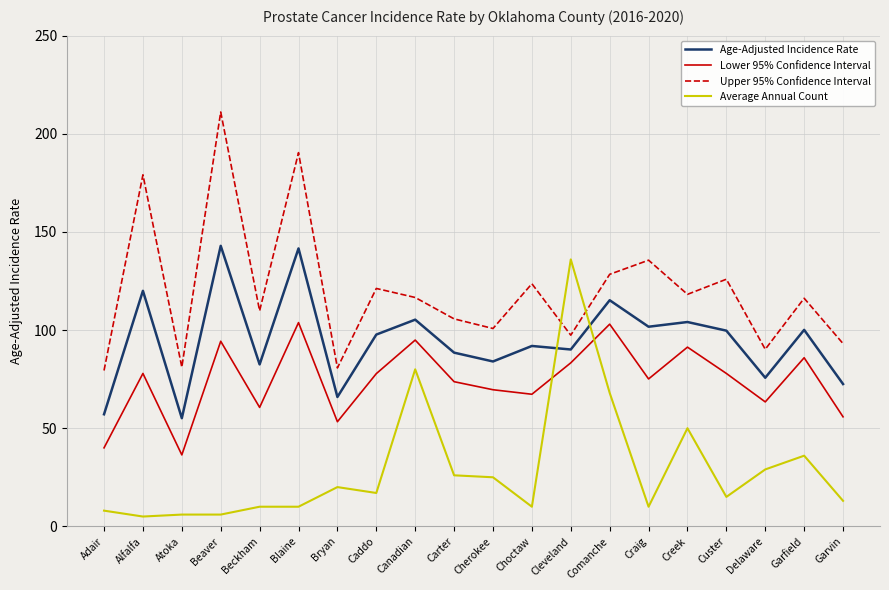

What is the sum of the Upper 95% Confidence Interval values at Carter and Custer?

231.6